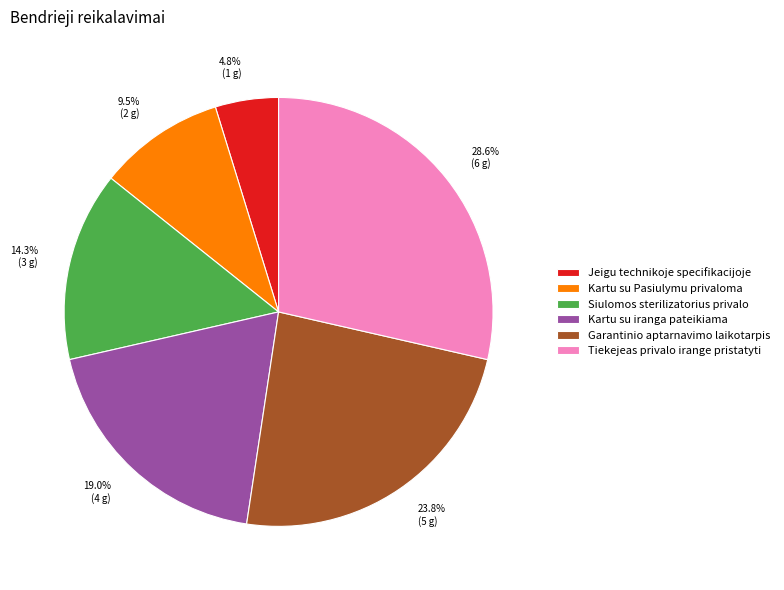

What is the total percentage of Garantinio aptarnavimo laikotarpis and Kartu su Pasiulymu privaloma?

33.3%